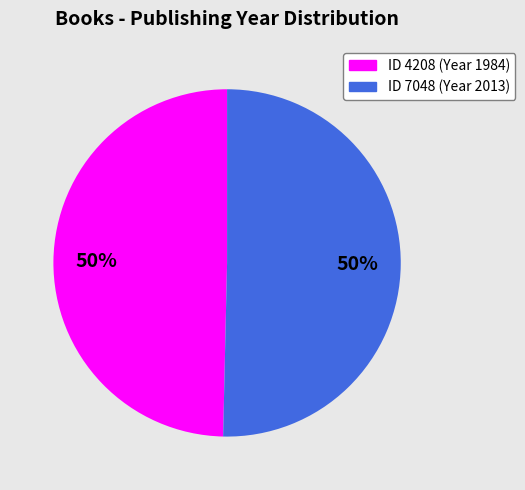

To the nearest percent, what is the average slice percentage?

50%